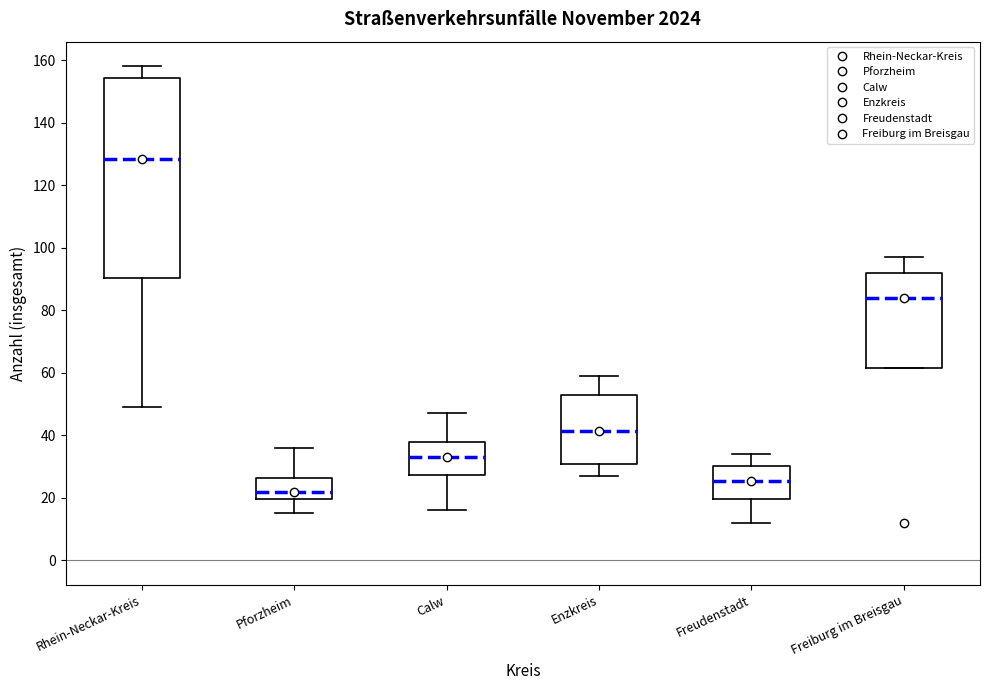

Reading left to right, read every box against the y-axis: the position of its median line, the range the box covers, and the ends of its whiskers. The values are not printed on the chart, so give them approximately, as read against the axis.

Rhein-Neckar-Kreis: median 128, box 90 to 154, whiskers 50 to 158
Pforzheim: median 22, box 20 to 26, whiskers 16 to 36
Calw: median 34, box 28 to 38, whiskers 16 to 48
Enzkreis: median 42, box 30 to 54, whiskers 28 to 60
Freudenstadt: median 26, box 20 to 30, whiskers 12 to 34
Freiburg im Breisgau: median 84, box 62 to 92, whiskers 62 to 98